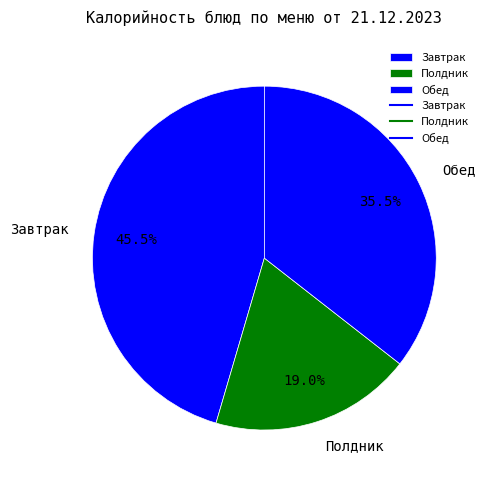

Between Завтрак and Полдник, which is larger?

Завтрак